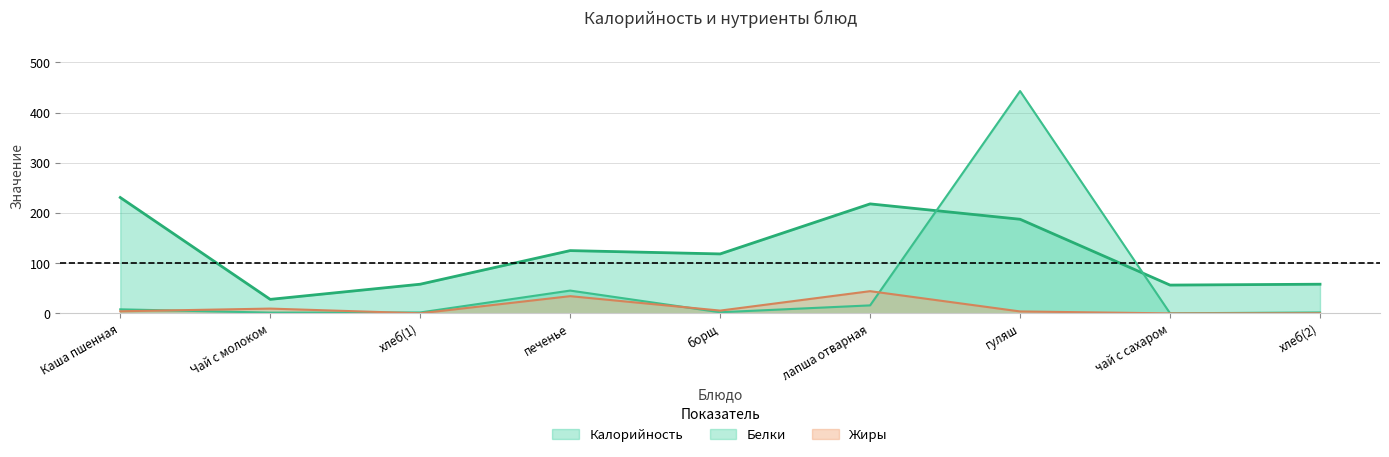

What is the difference between the second highest and second lowest values in the Калорийность series?

161.7